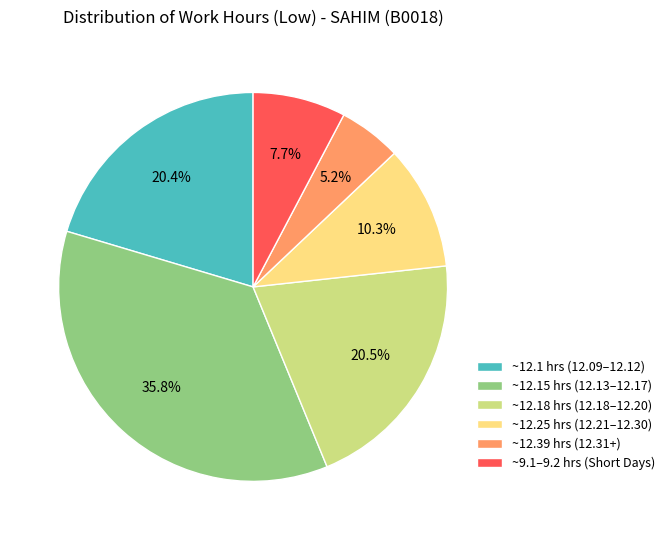

Which category has the smallest portion of the pie?

~12.39 hrs (12.31+)